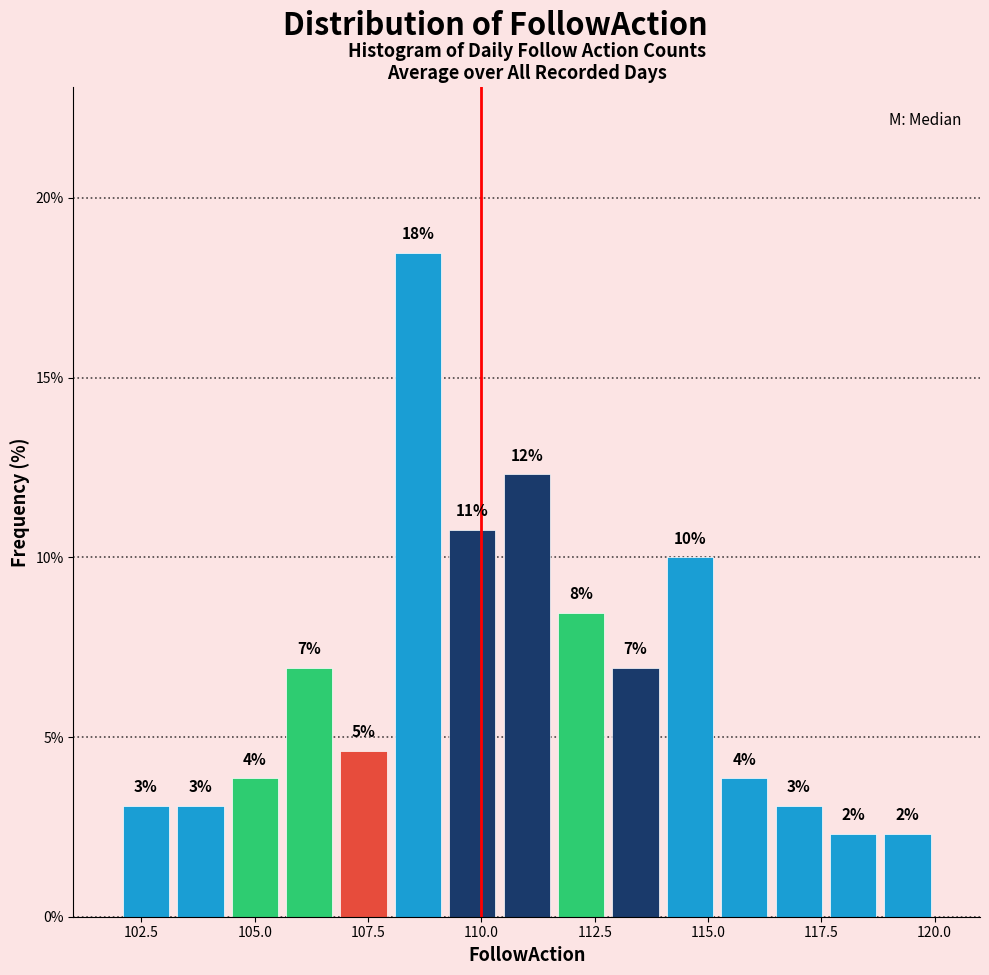

Around what value on the x-axis is the tallest bar? Give the approximate position of its centre, as read against the axis.

108.5